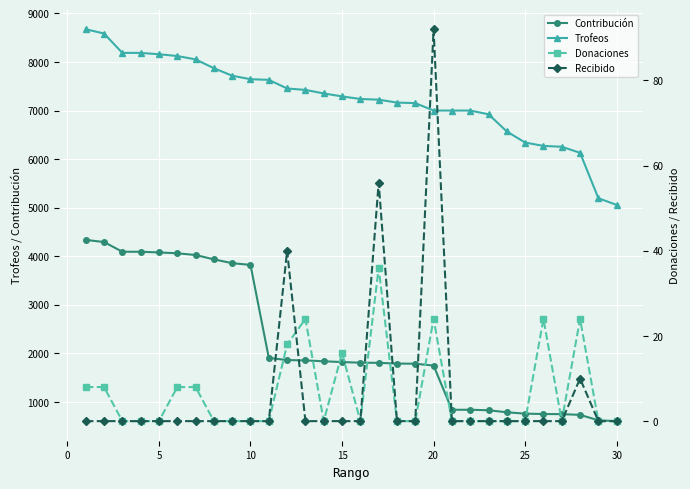

What is the maximum value for Contribución?

4337